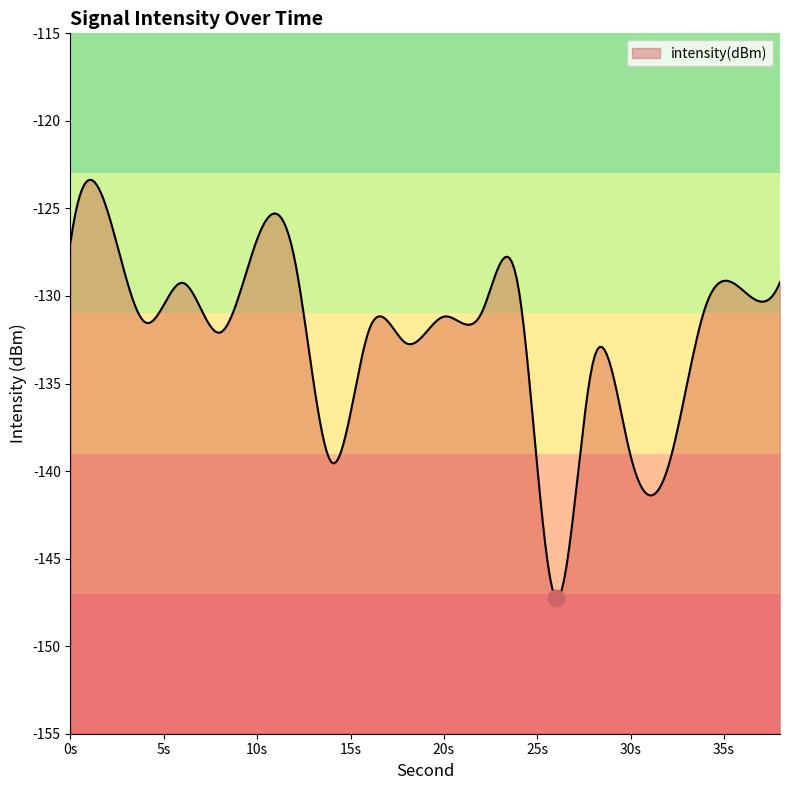

What is the value of the 4th point from the left?

-129.2